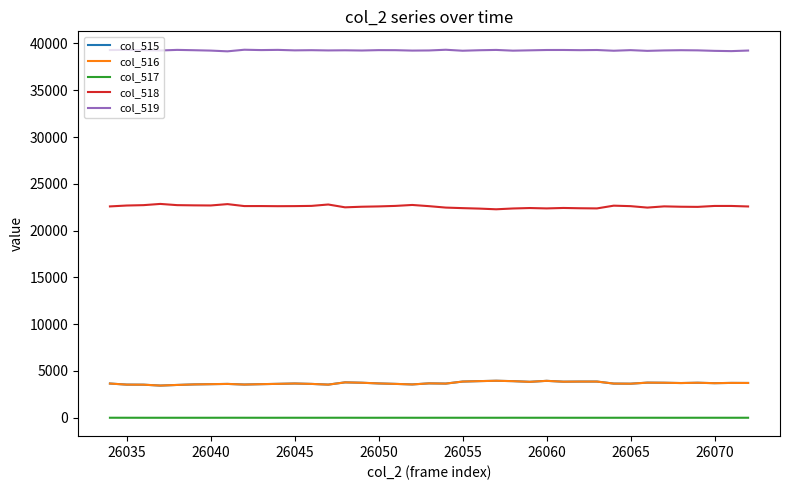

True or false: col_518 and col_515 intersect in this chart.

False